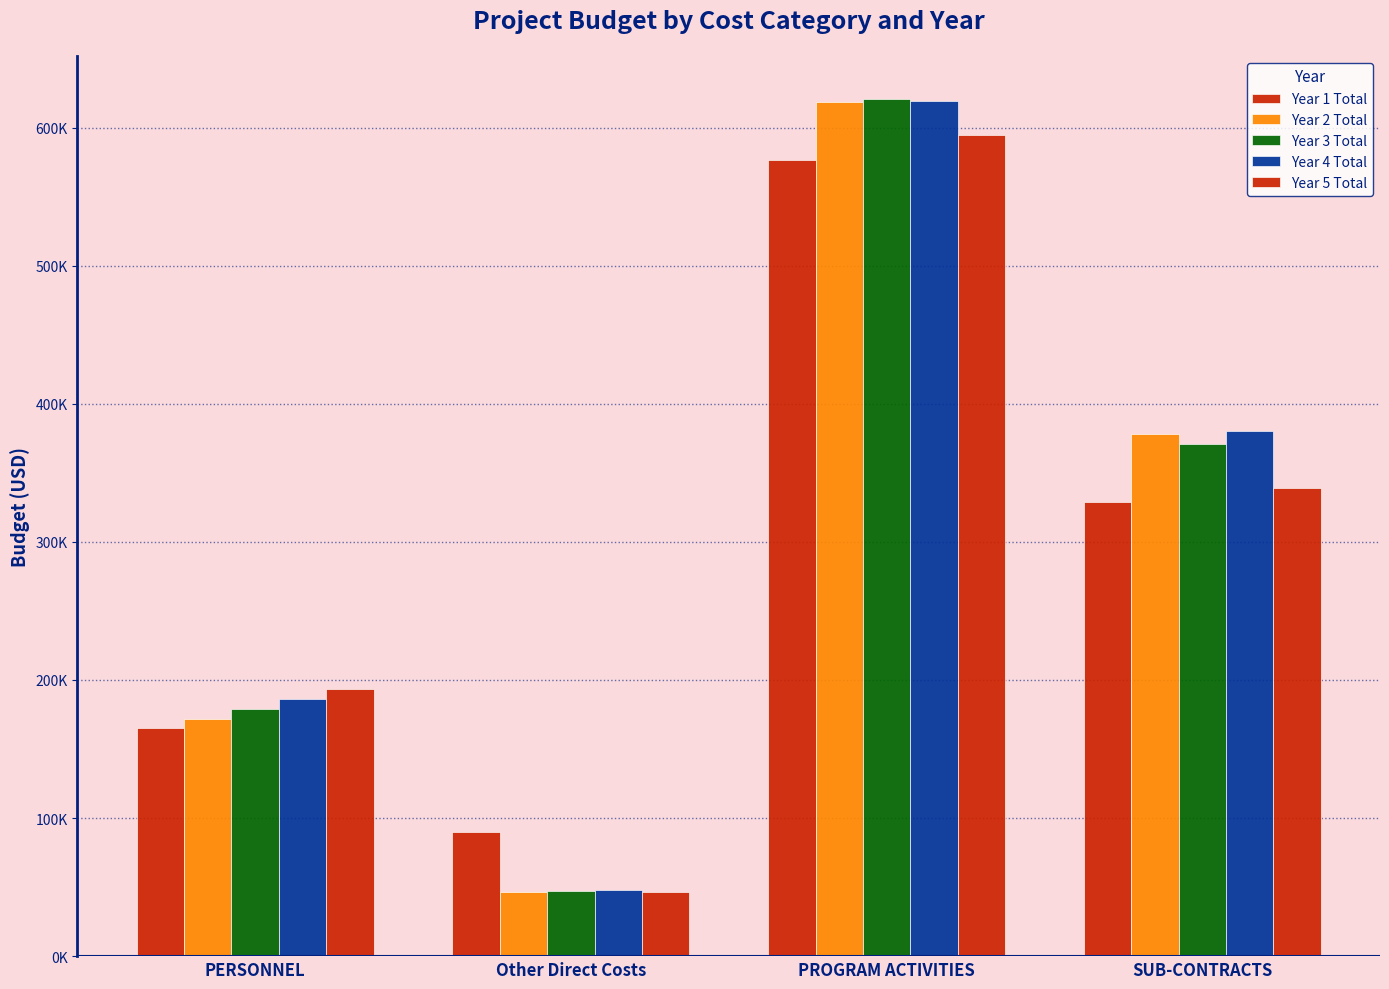

Are the bars horizontal?

No